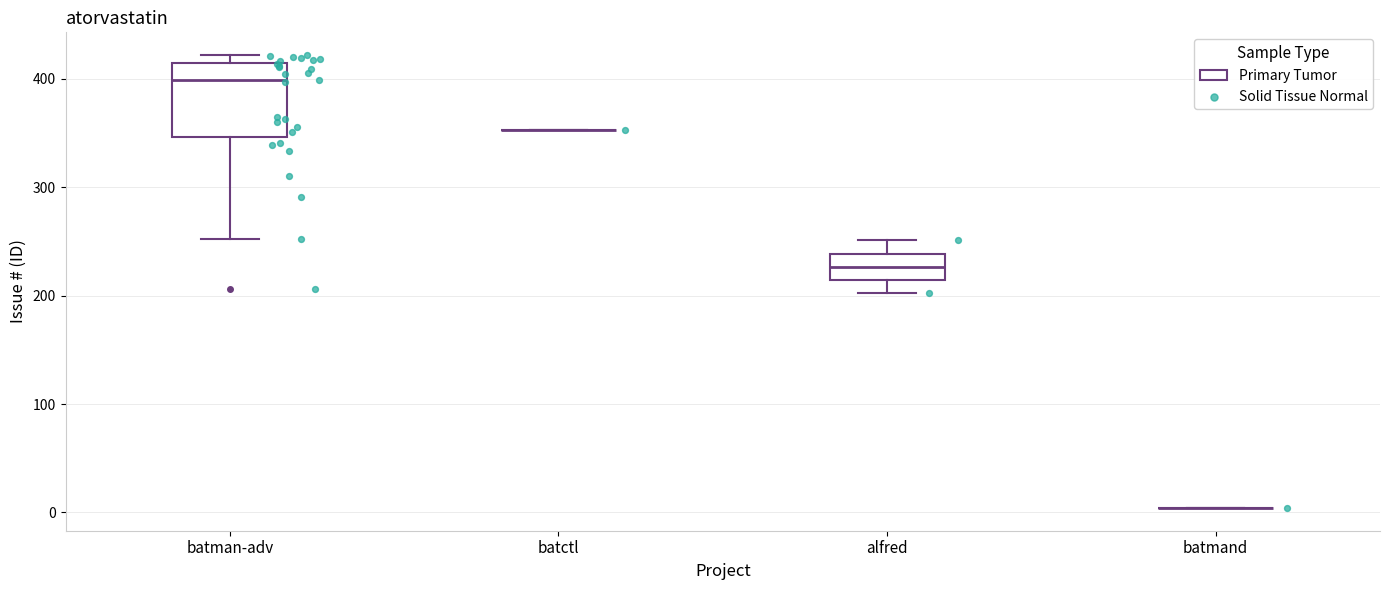

Reading left to right, transcribe this box plot: for each box, give where its median line is, the range the box spans, and where its two whiskers end, as read against the y-axis. The values are not printed on the chart, so give them approximately, as read against the axis.

batman-adv: median 400, box 350 to 420, whiskers 250 to 420 (just above the box's upper edge)
batctl: box collapsed to a line at 350, whiskers 350 to 350
alfred: median 230, box 210 to 240, whiskers 200 to 250
batmand: box collapsed to a line at 0, whiskers 0 to 0